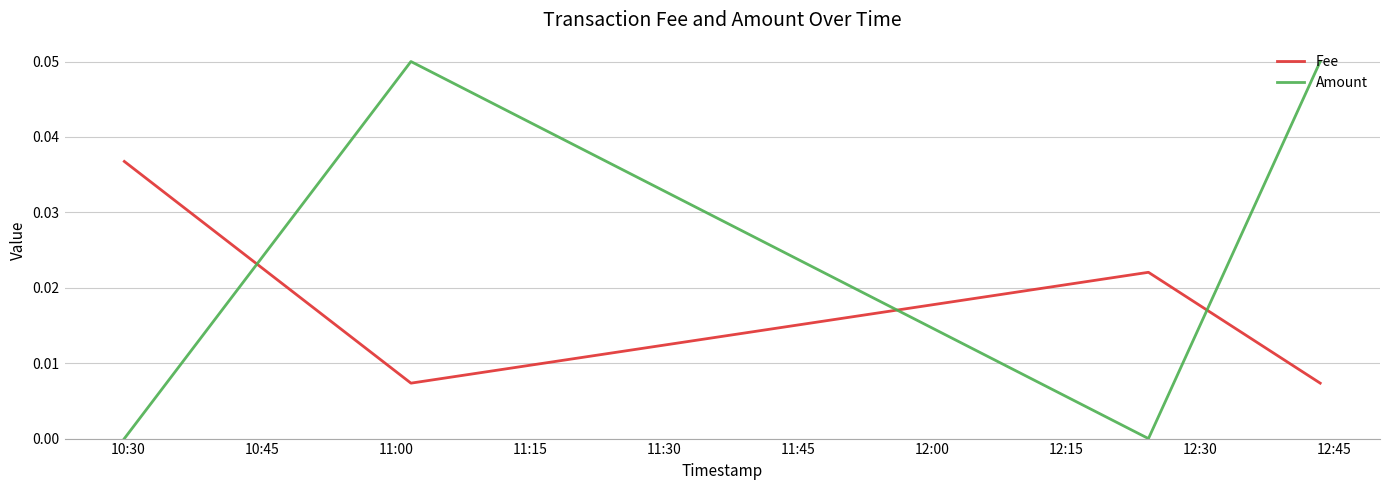

Which series has the largest total across all categories?

Amount